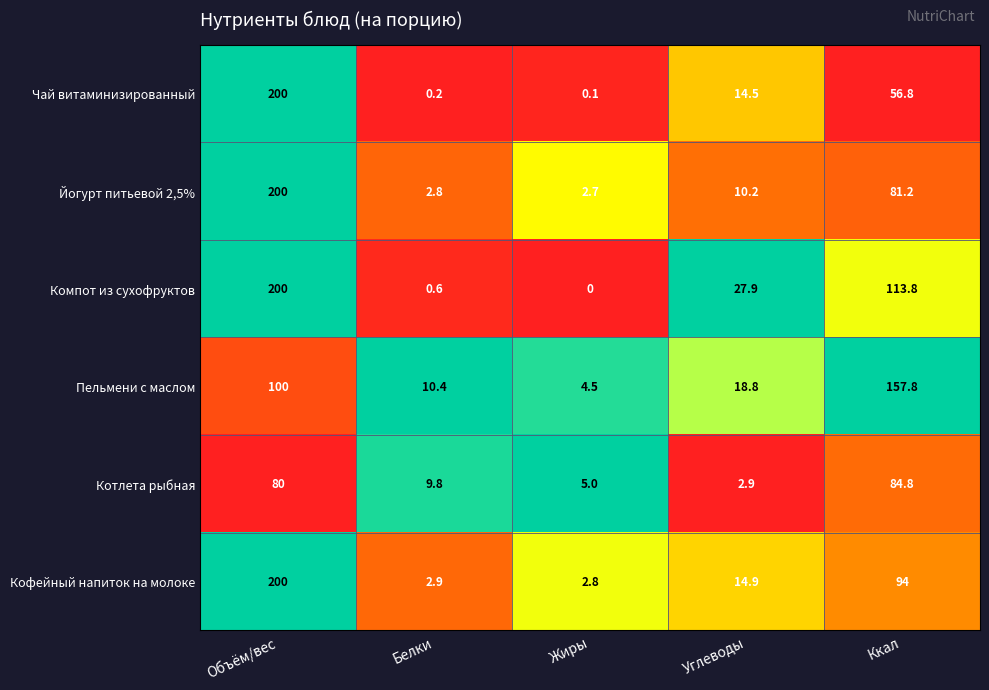

Which series has the largest range (max minus min)?

Компот из сухофруктов